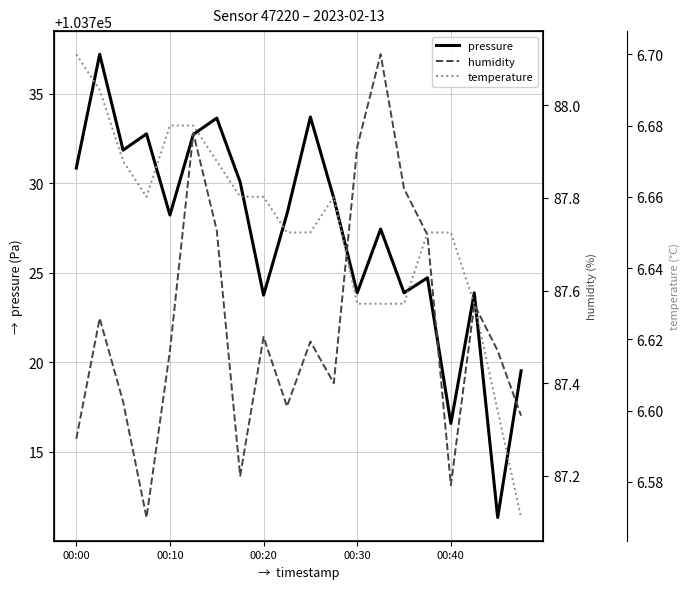

True or false: pressure and humidity intersect in this chart.

False